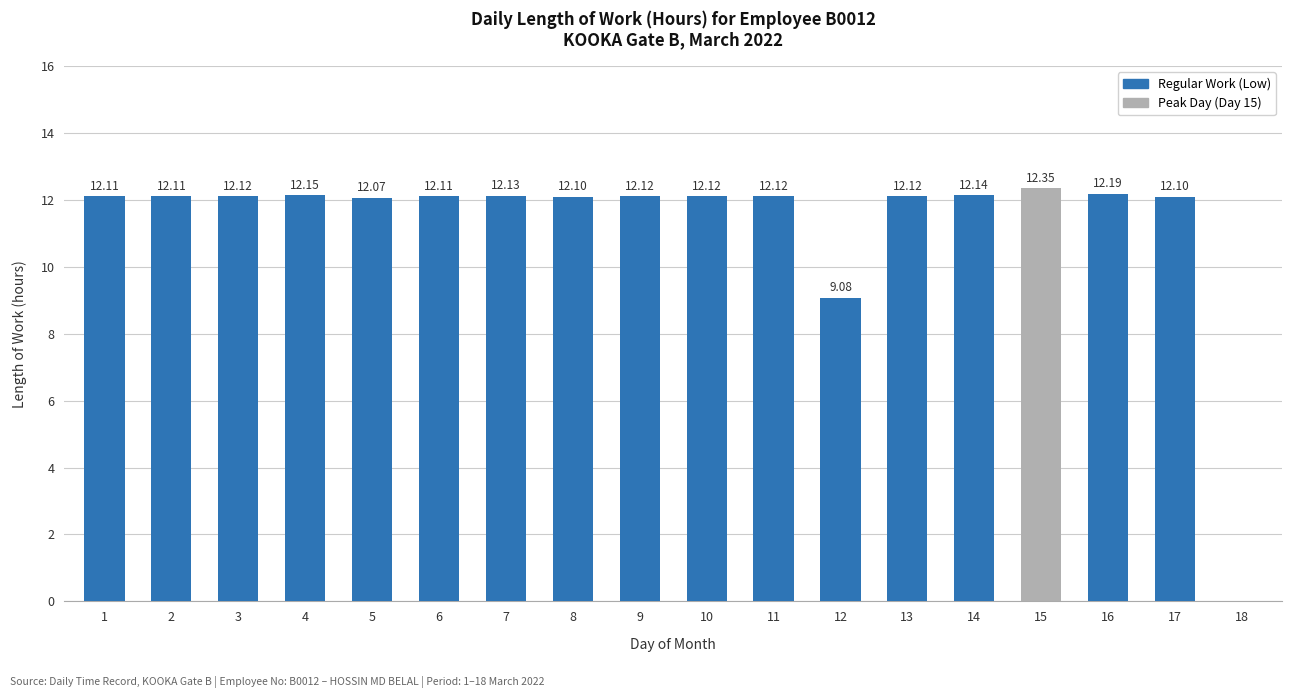

What is the sum of all values?

203.2